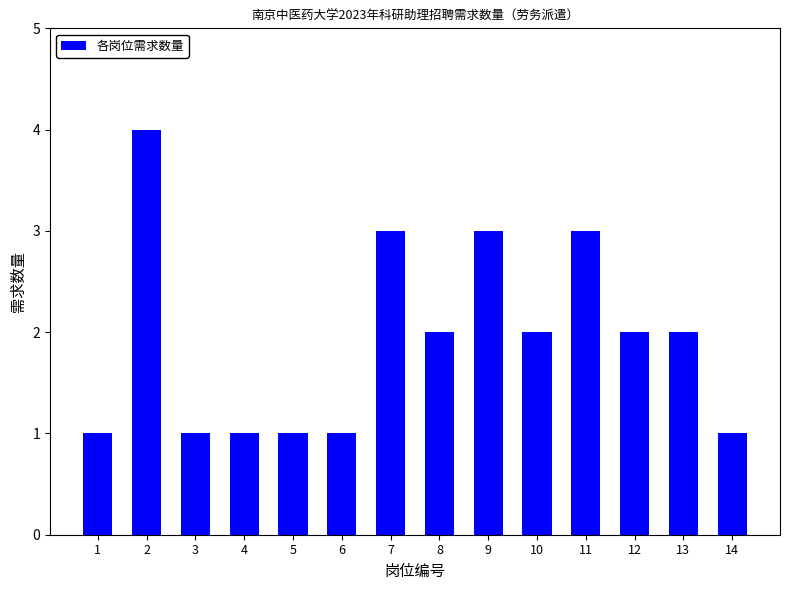

Is it true that the value at 10 is 3?

False